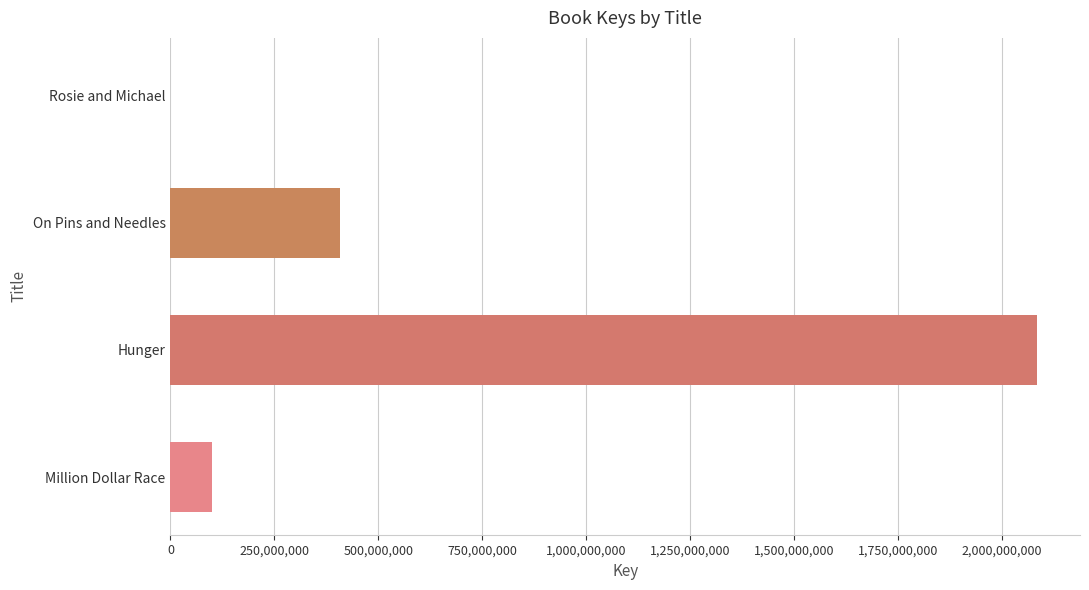

True or false: the data shows 100618315 at Million Dollar Race.

True